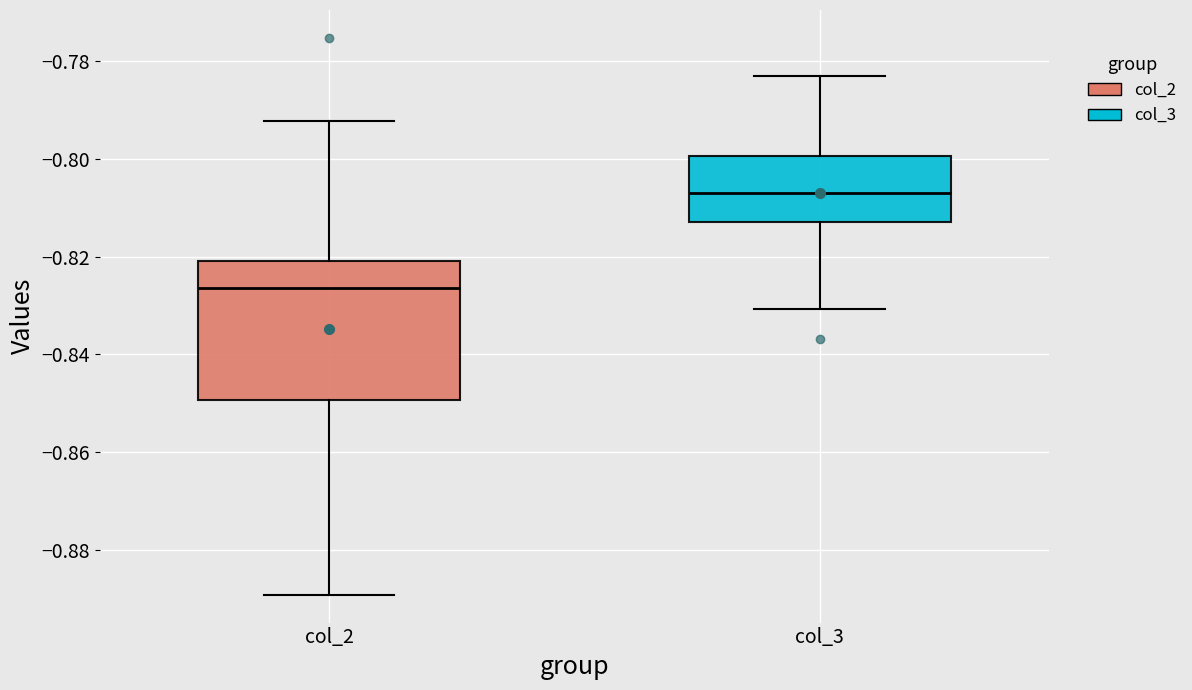

Reading left to right, read every box against the y-axis: the position of its median line, the range the box covers, and the ends of its whiskers. The values are not printed on the chart, so give them approximately, as read against the axis.

col_2: median -0.826, box -0.850 to -0.820, whiskers -0.890 to -0.792
col_3: median -0.806, box -0.812 to -0.800, whiskers -0.830 to -0.784